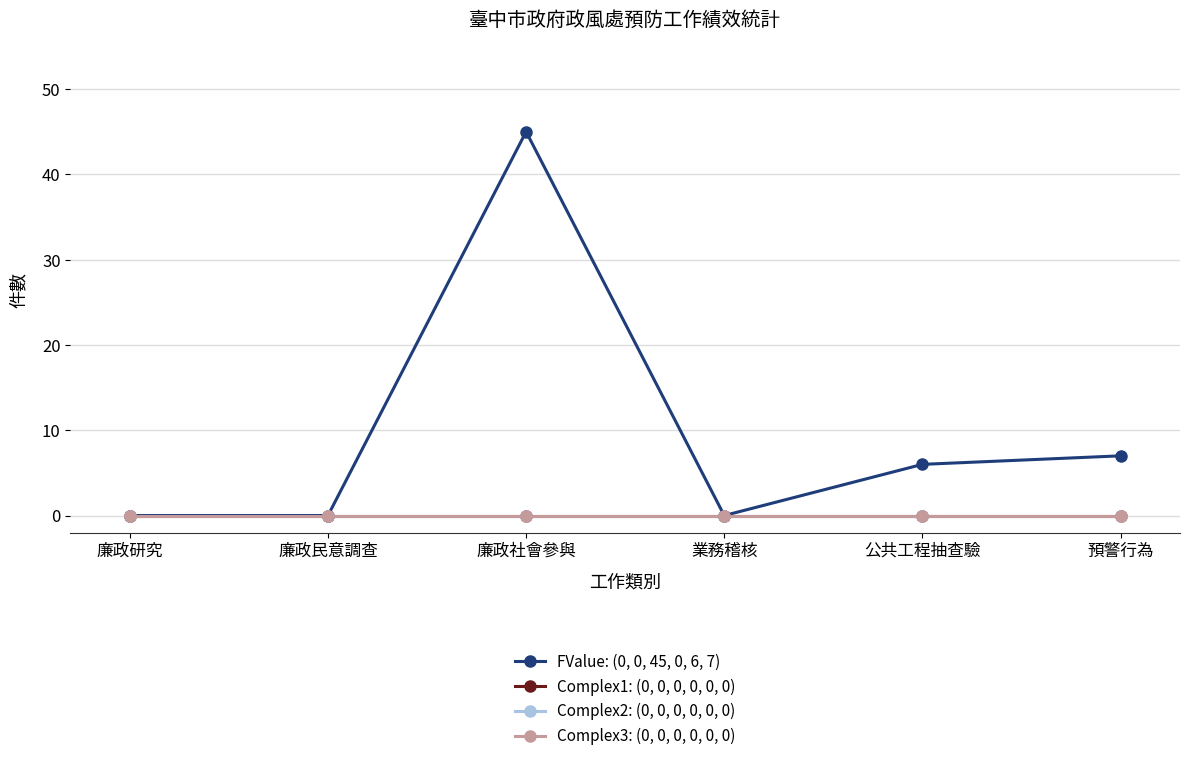

Is this an area chart (filled region under the line)?

No